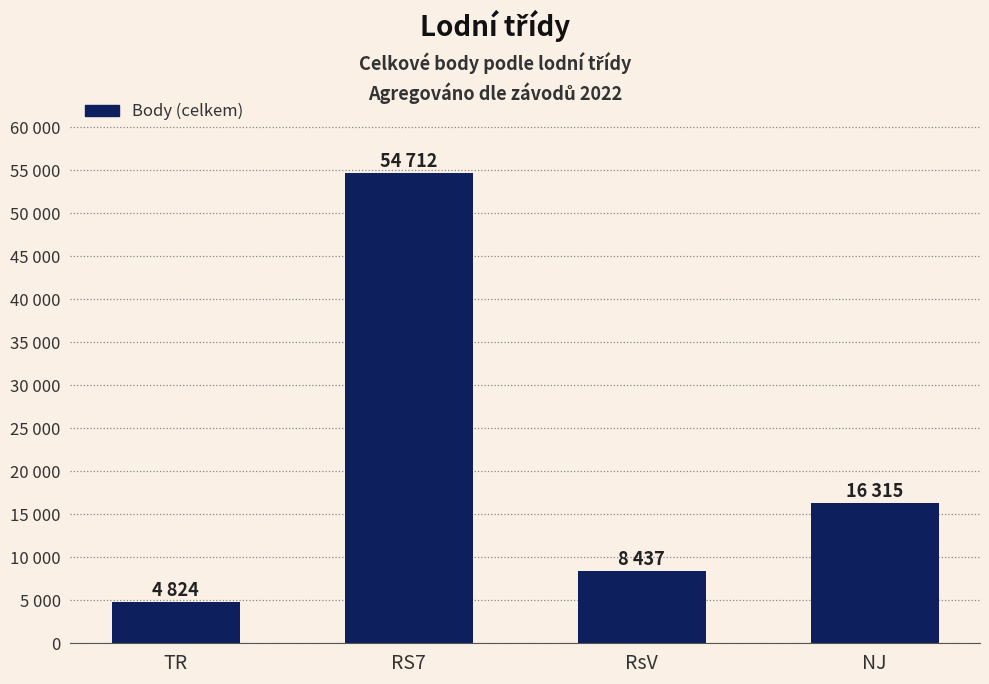

Which label corresponds to the smallest value in the chart?

TR